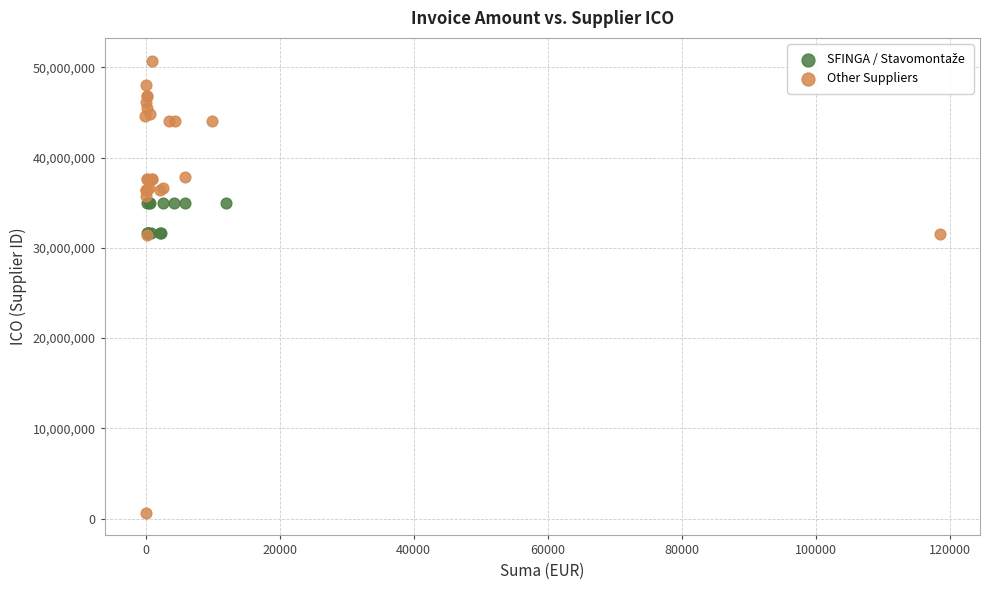

Which series reaches the maximum Y coordinate?

Other Suppliers